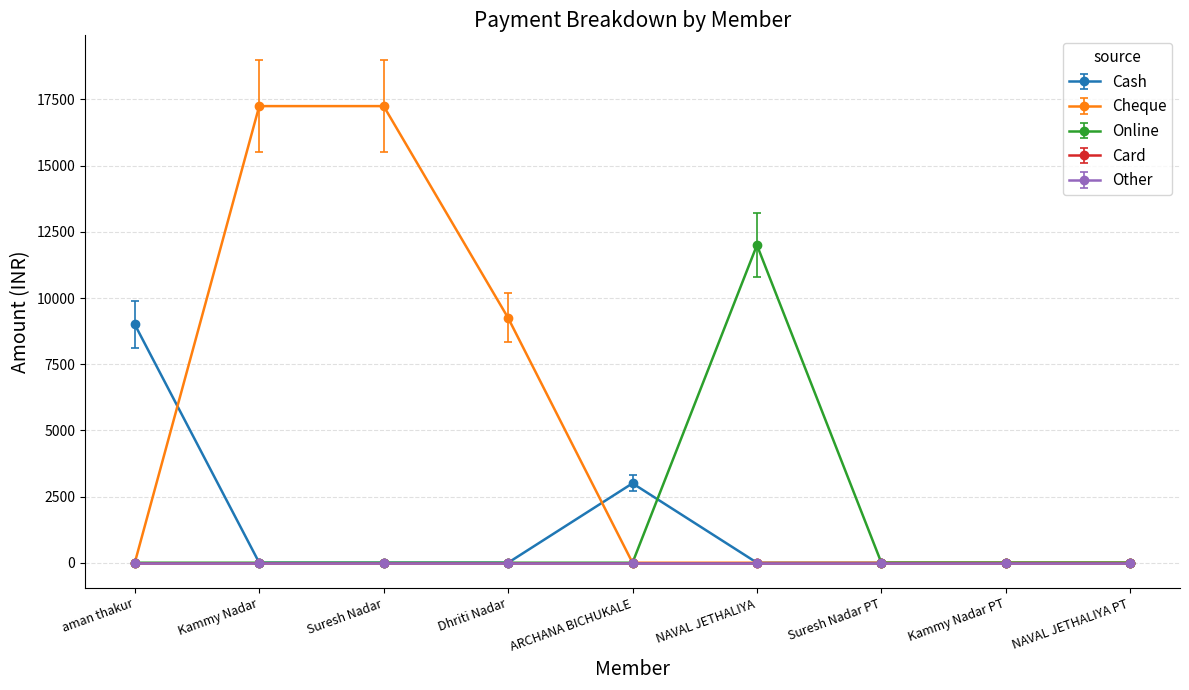

How many lines are shown in the chart?

5